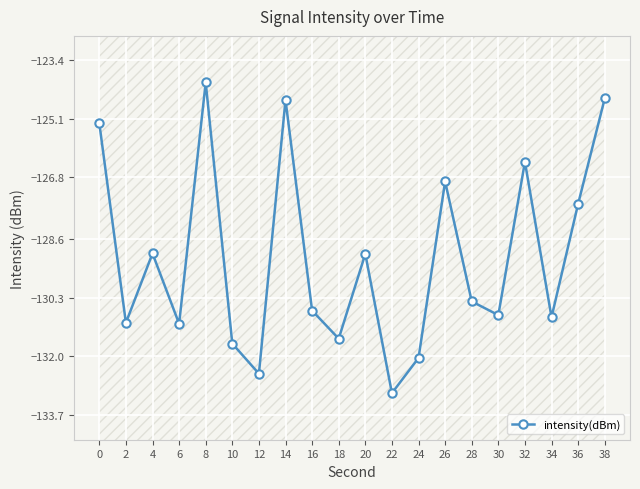

What is the average value?

-129.1